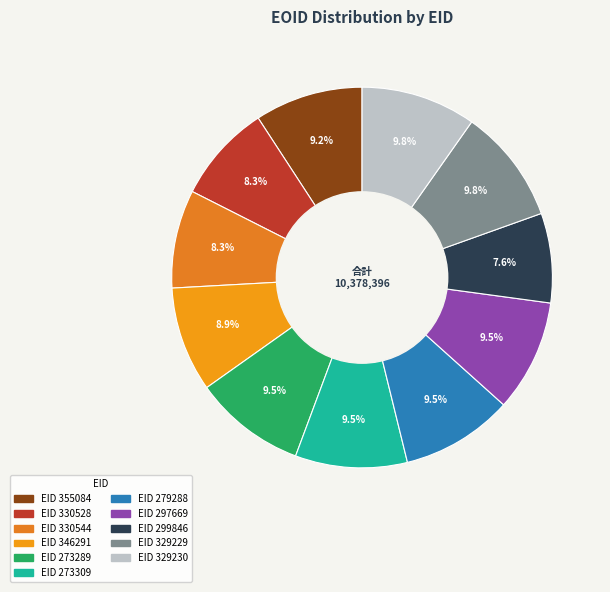

Count the number of slices in the pie.

11